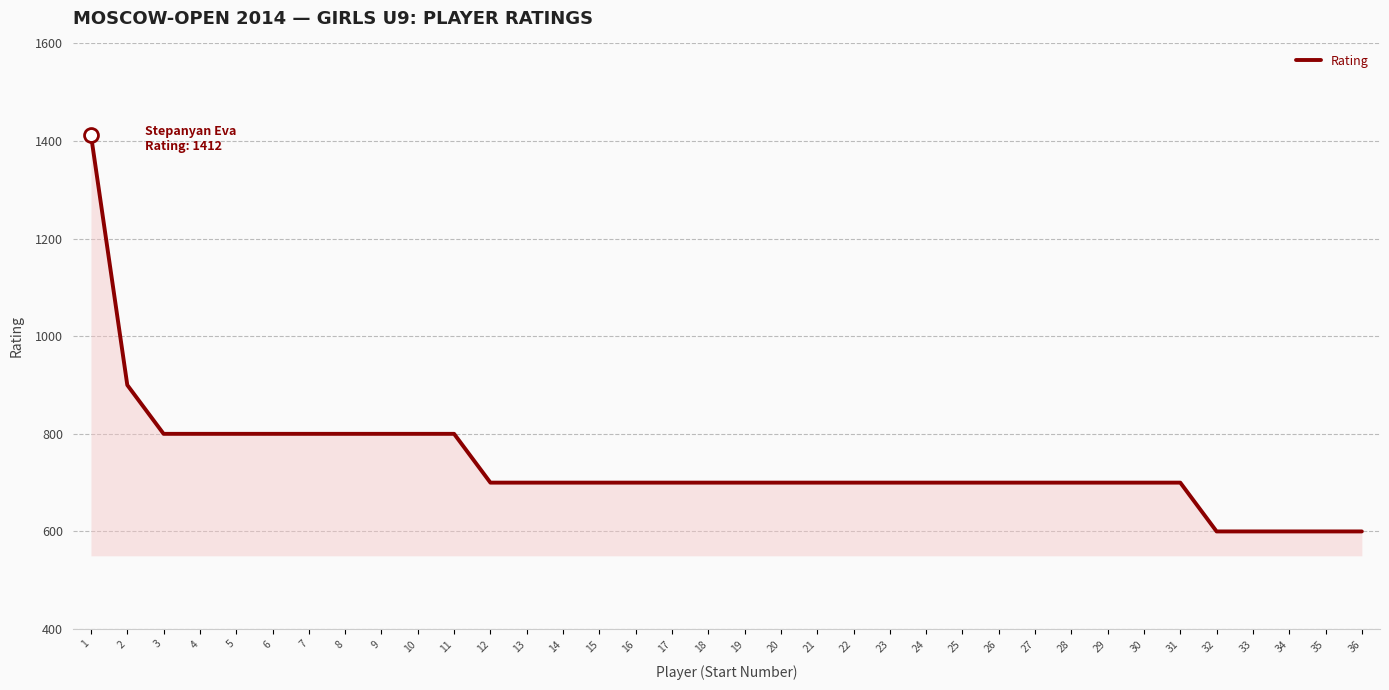

True or false: the data shows 1116 at 16.

False